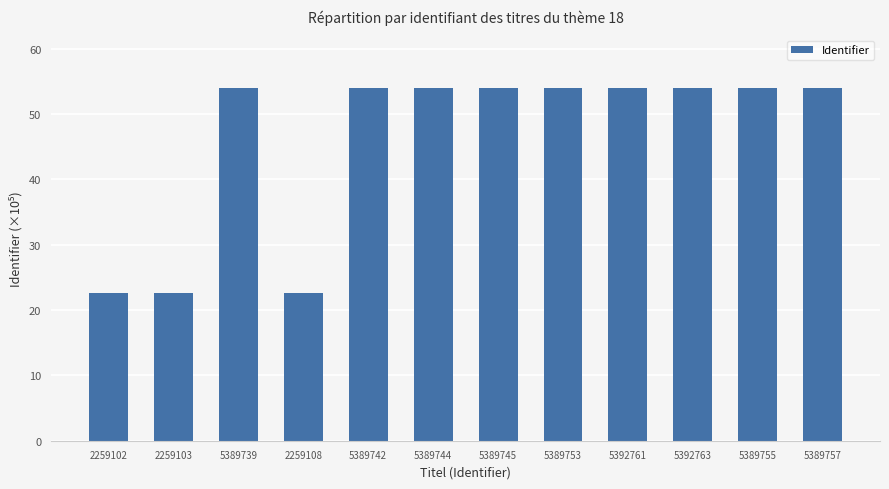

Which has a higher value, 5392763 or 2259102?

5392763